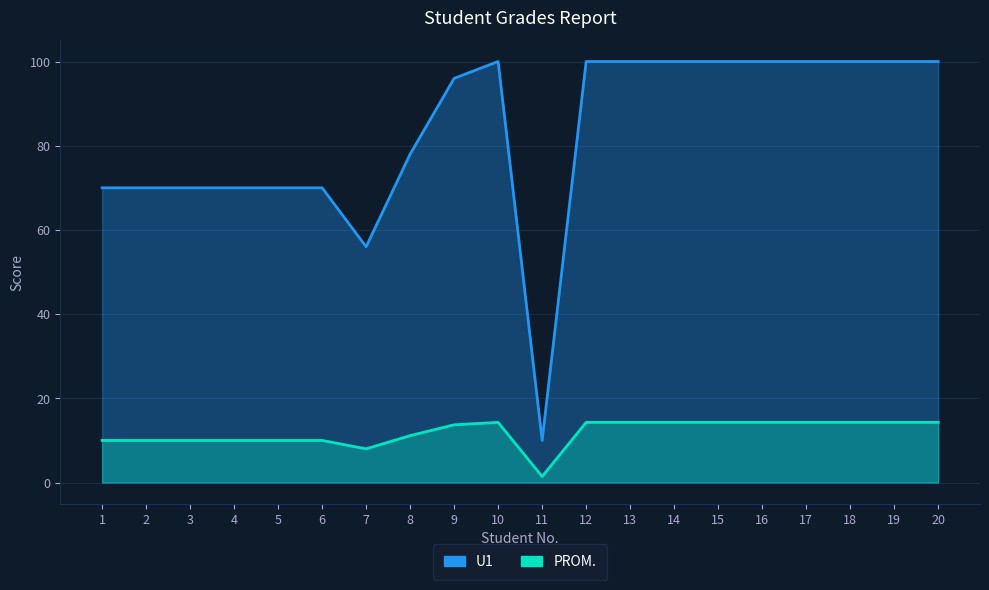

At which label does U1 reach its minimum?

11